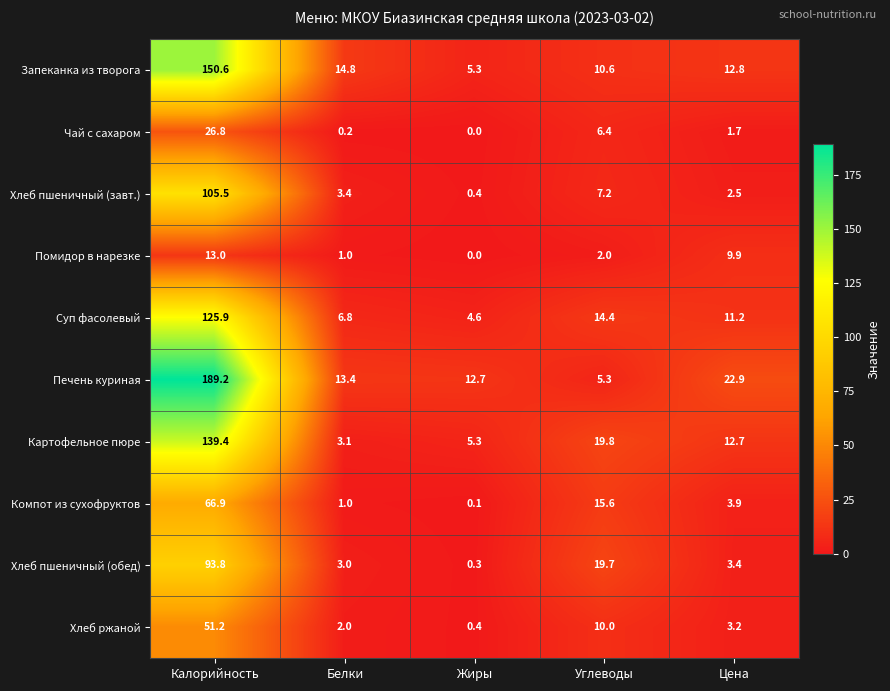

How many data points in Хлеб ржаной are above 3?

3